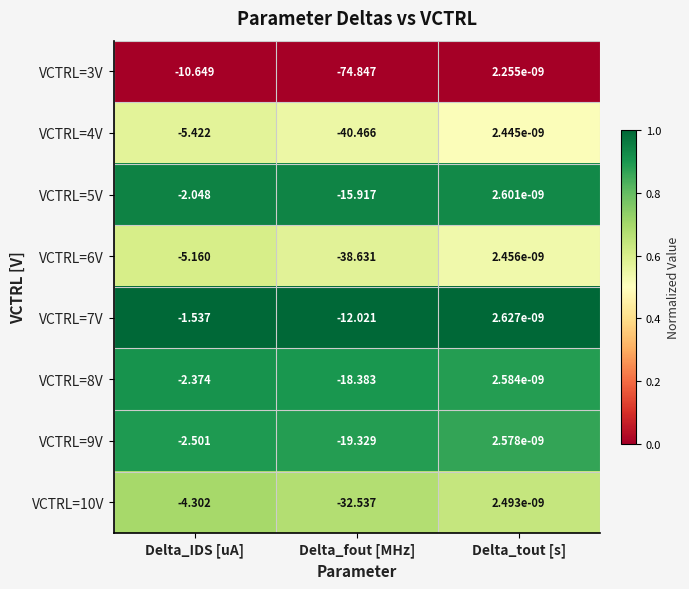

Where is VCTRL=8V nearest to the value -9?

Delta_IDS [uA]